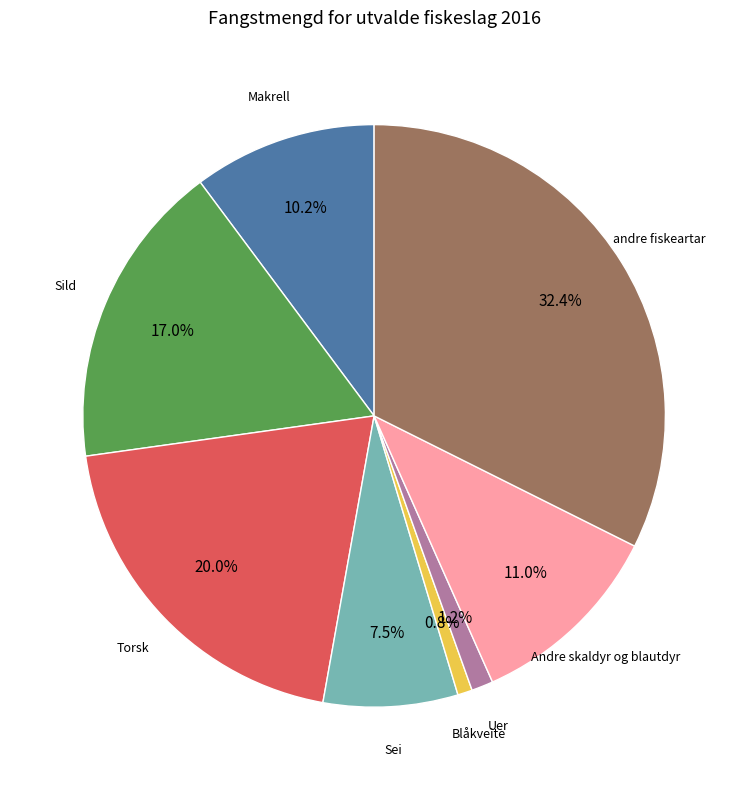

To the nearest percent, what is the average slice percentage?

12%